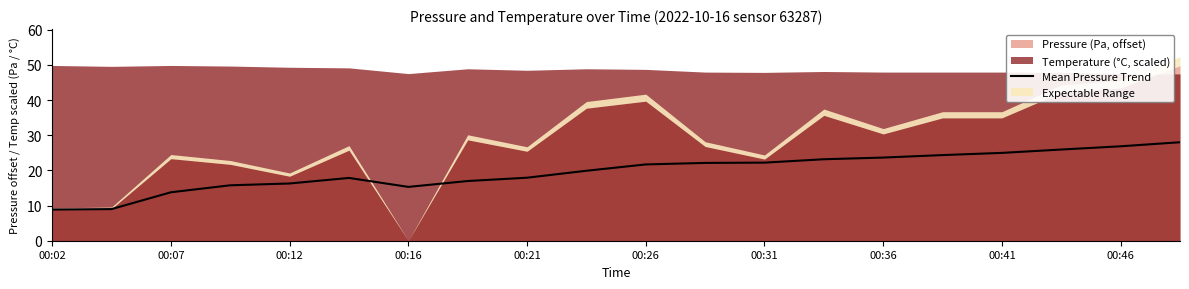

Is it true that Mean Pressure Trend equals 38.4 at 00:46?

False